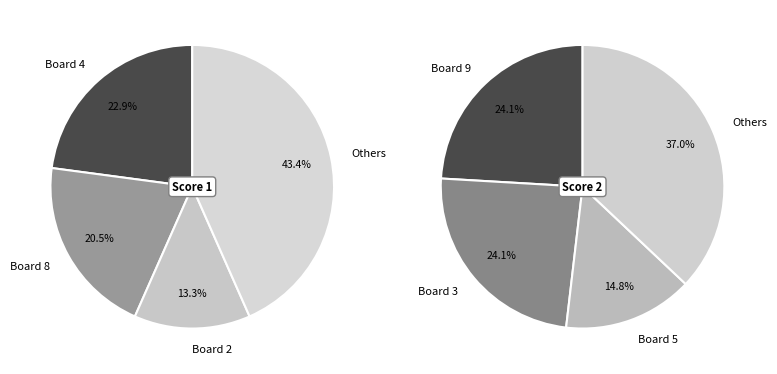

Which series has the widest spread of values?

Score 1